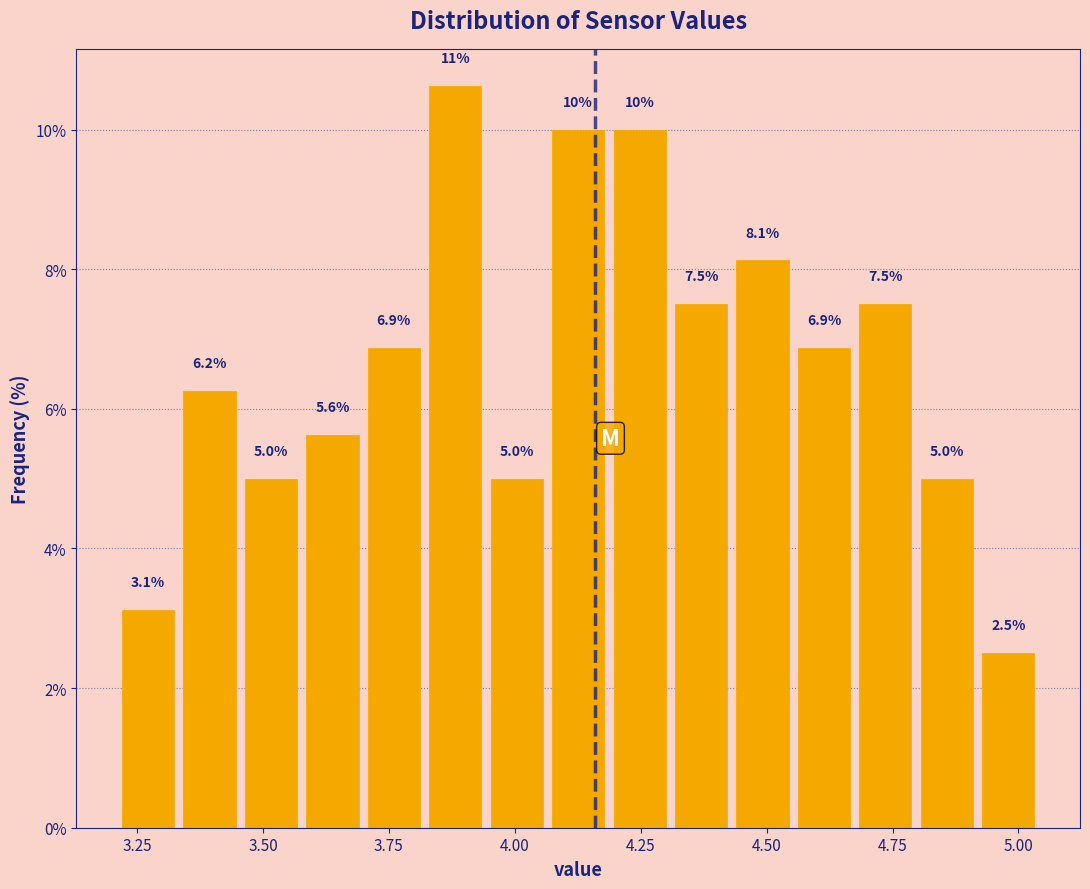

Around what value on the x-axis is the tallest bar? Give the approximate position of its centre, as read against the axis.

3.90